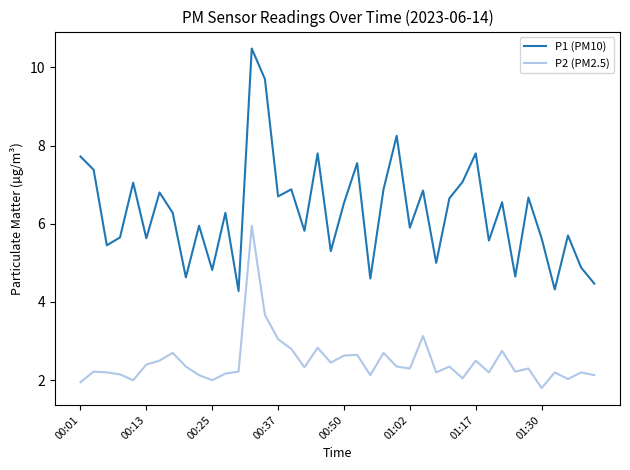

List the series in order of their overall mean, lowest first.

P2 (PM2.5), P1 (PM10)